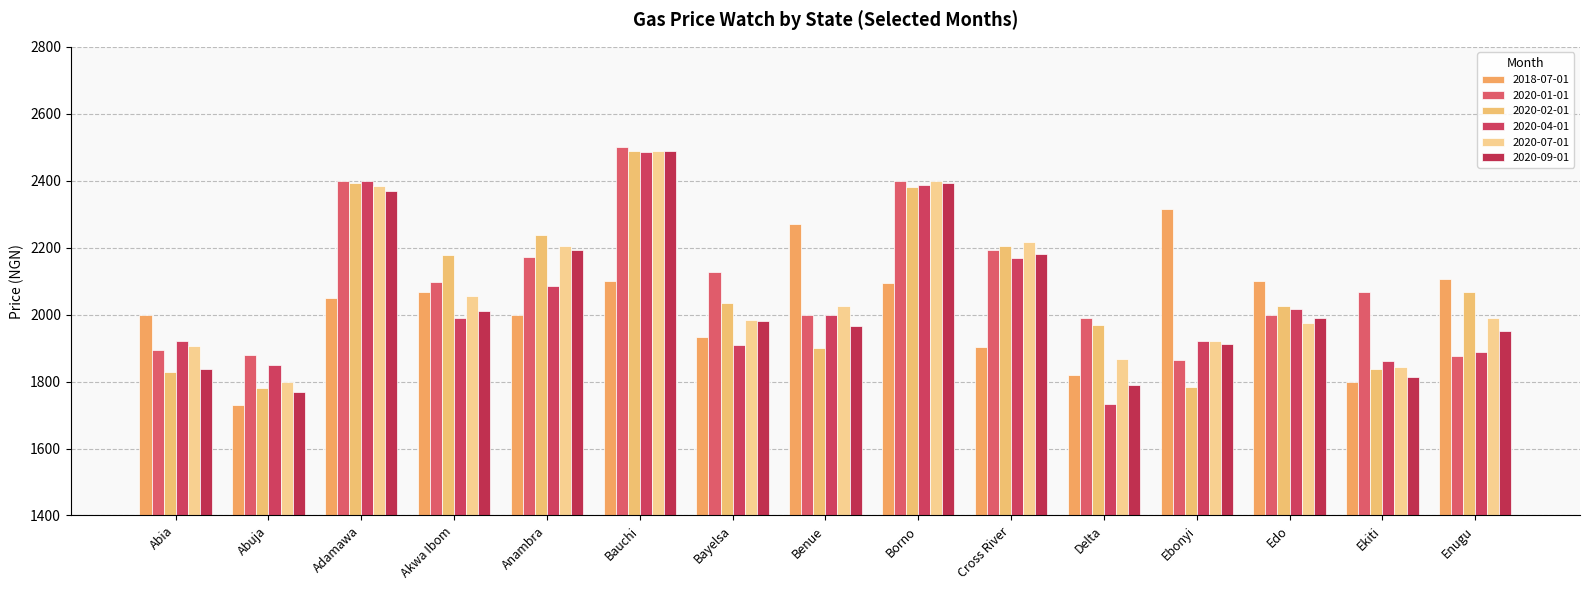

How many values in the 2020-07-01 series exceed 1990?

8